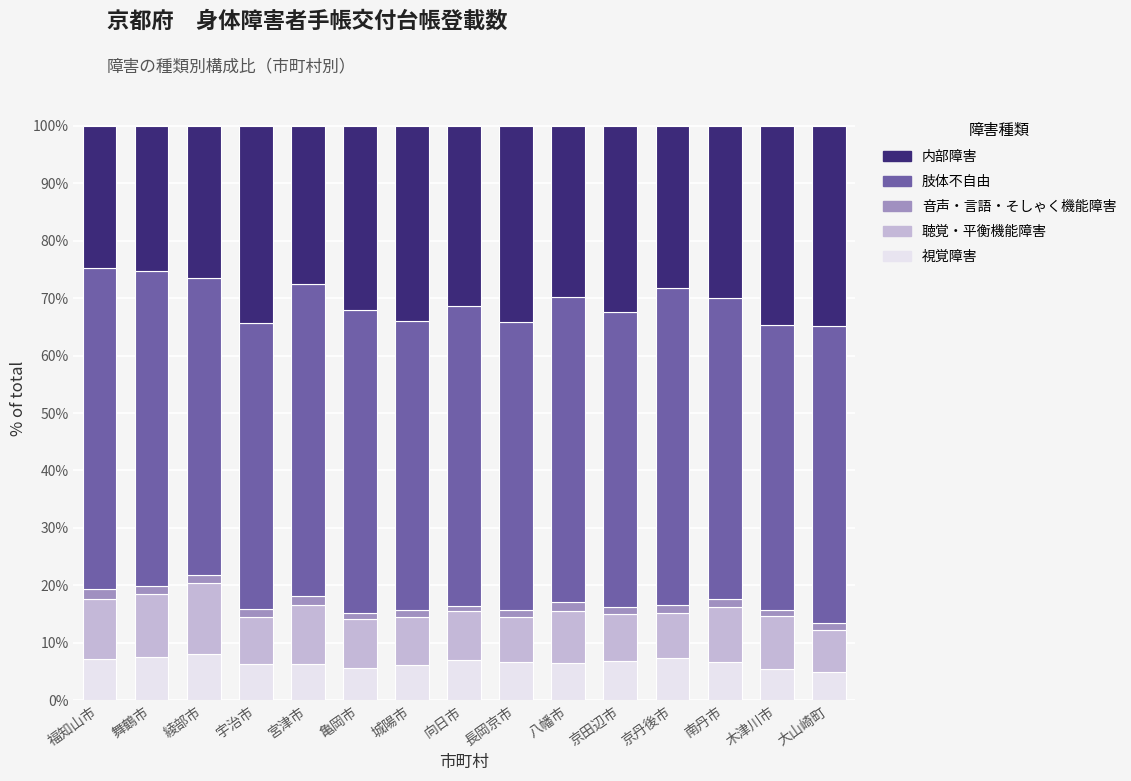

True or false: 視覚障害 has a value of 6.6 at 八幡市.

True